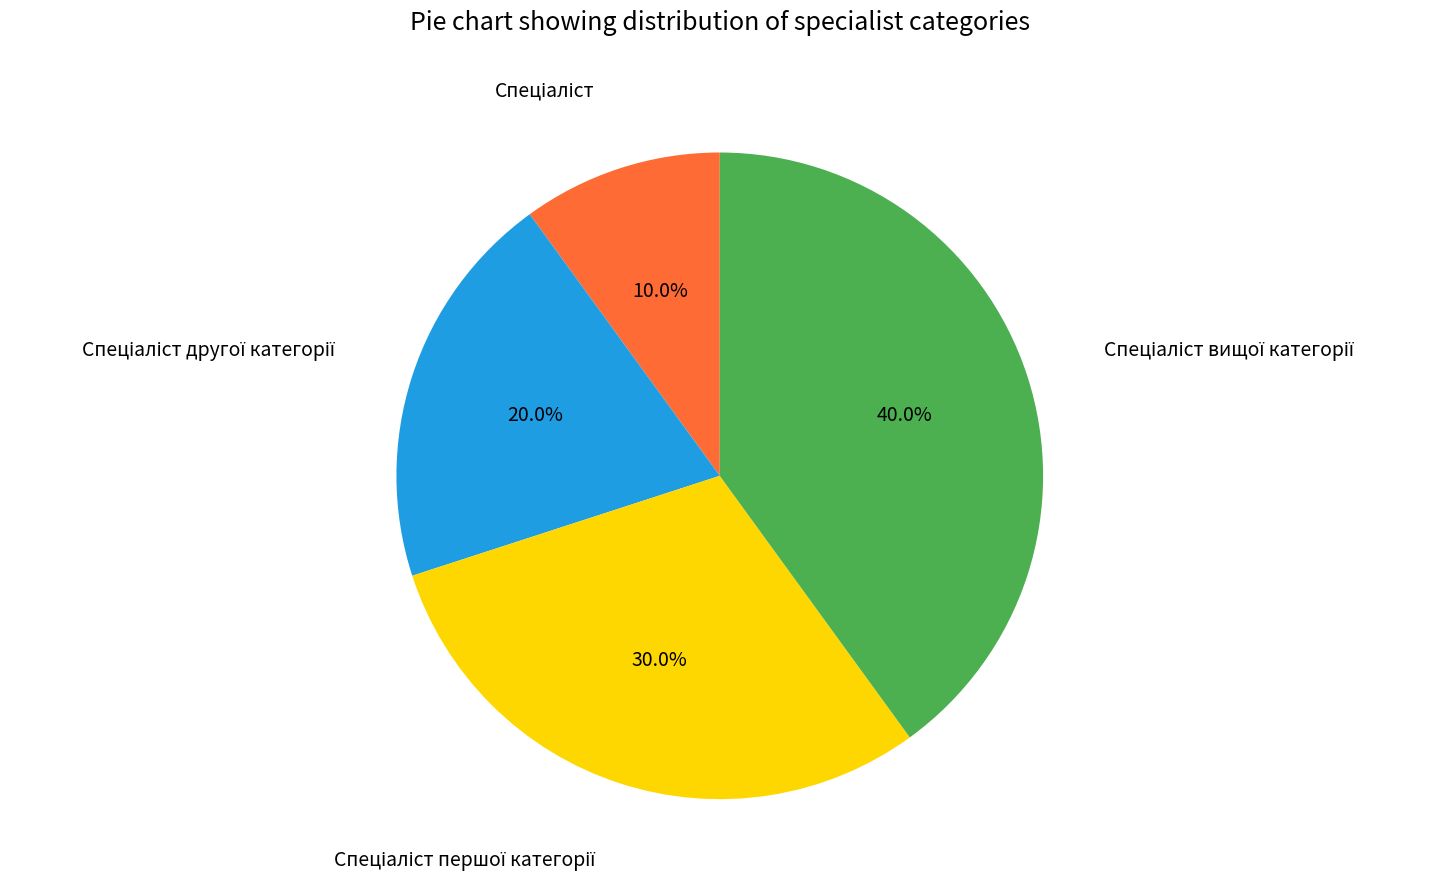

Is there any slice that represents more than half of the pie?

No